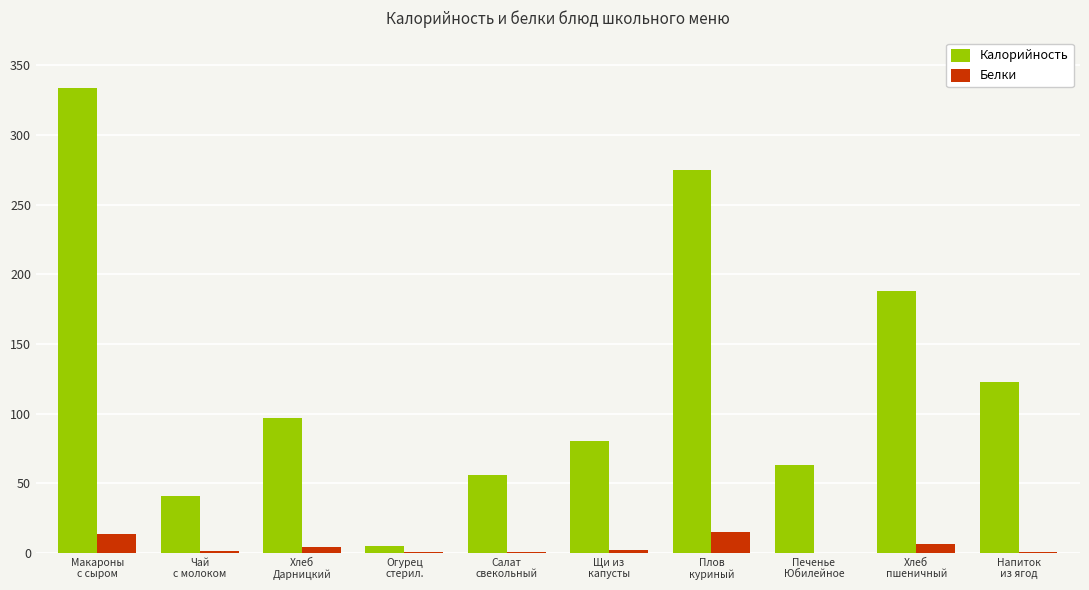

What is the maximum value shown in the chart?

334.0